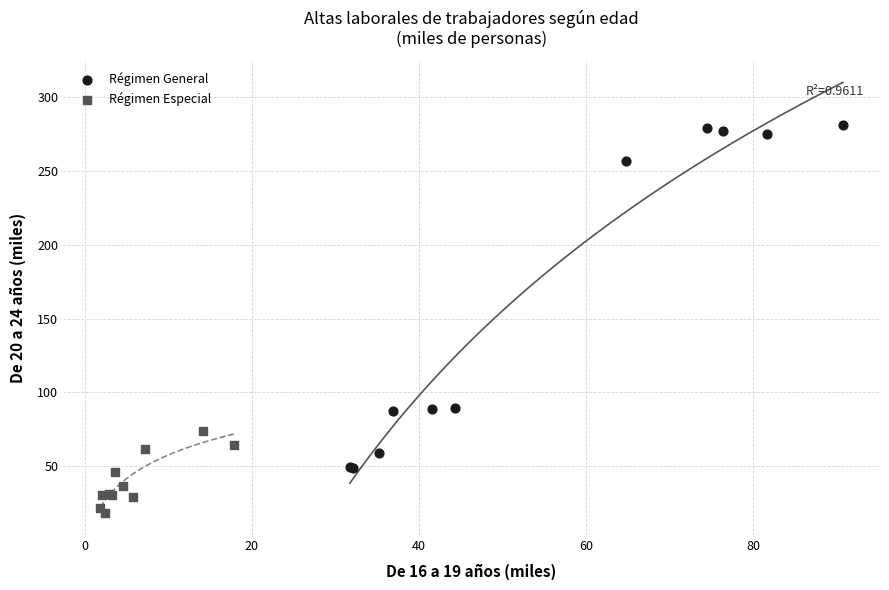

Which series reaches the minimum Y coordinate?

Régimen Especial